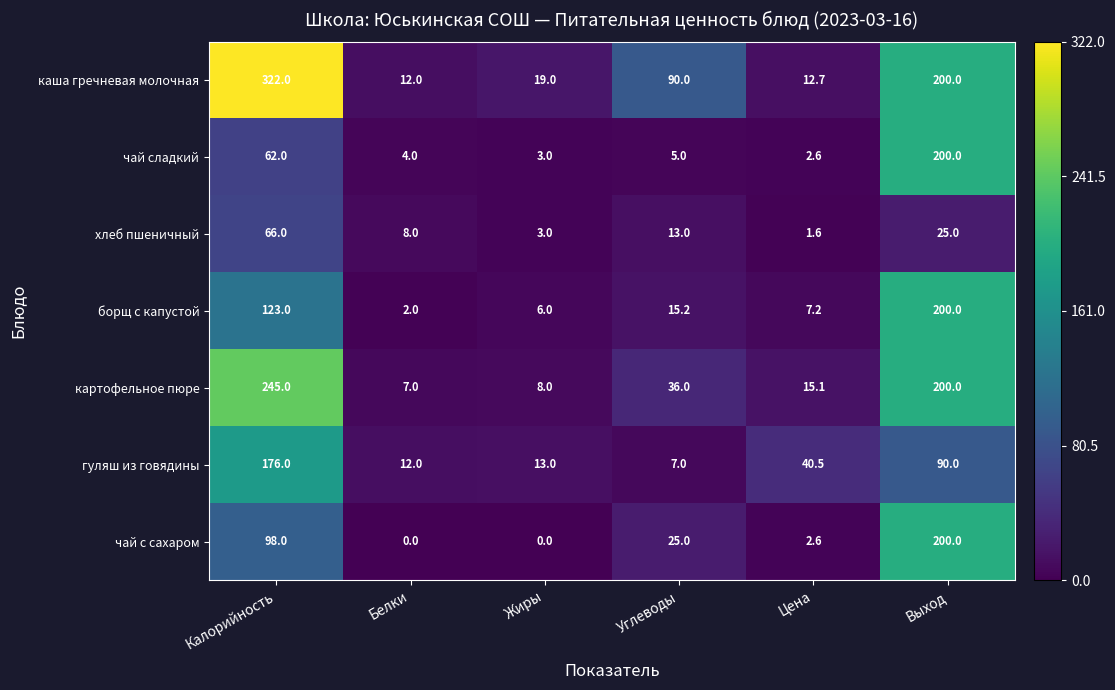

What is the highest value of the картофельное пюре series?

245.0